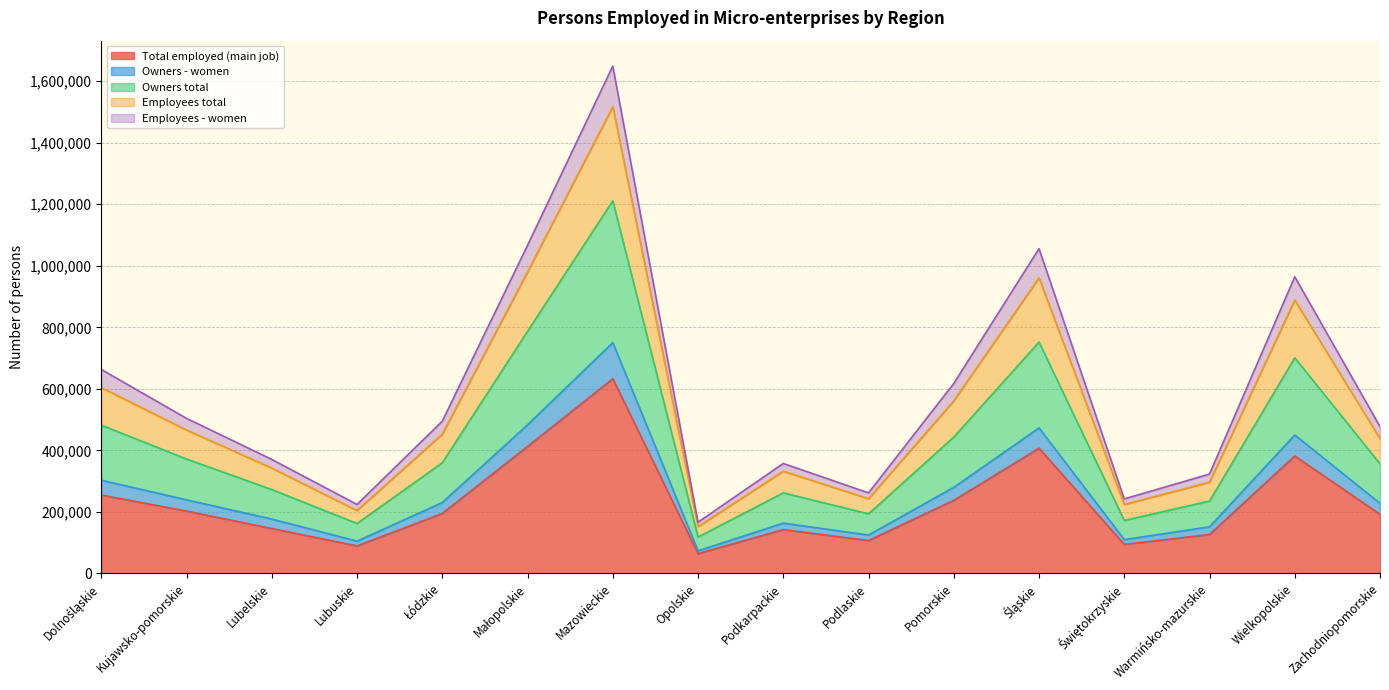

What is the highest value of the Total employed (main job) series?

632780